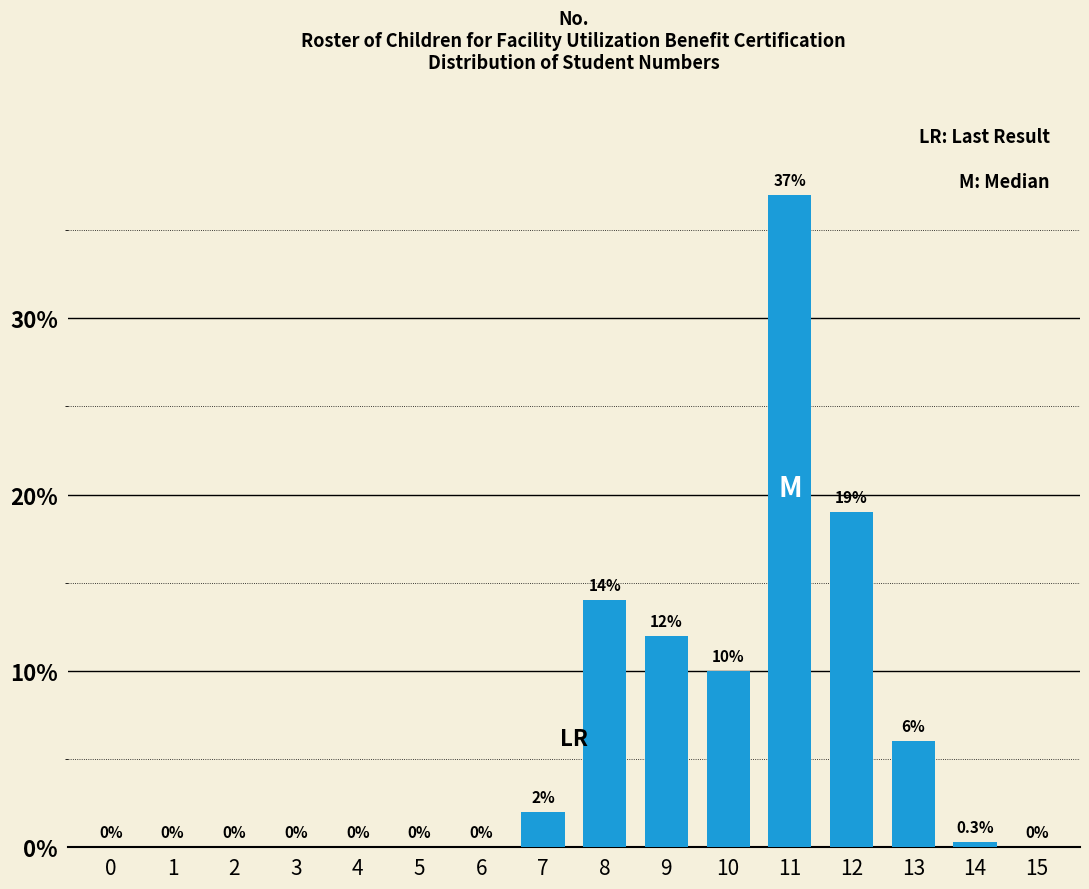

Reading left to right, extract all data points from this chart.

0=0.0	1=0.0	2=0.0	3=0.0	4=0.0	5=0.0	6=0.0	7=2.0	8=14.0	9=12.0	10=10.0	11=37.0	12=19.0	13=6.0	14=0.3	15=0.0